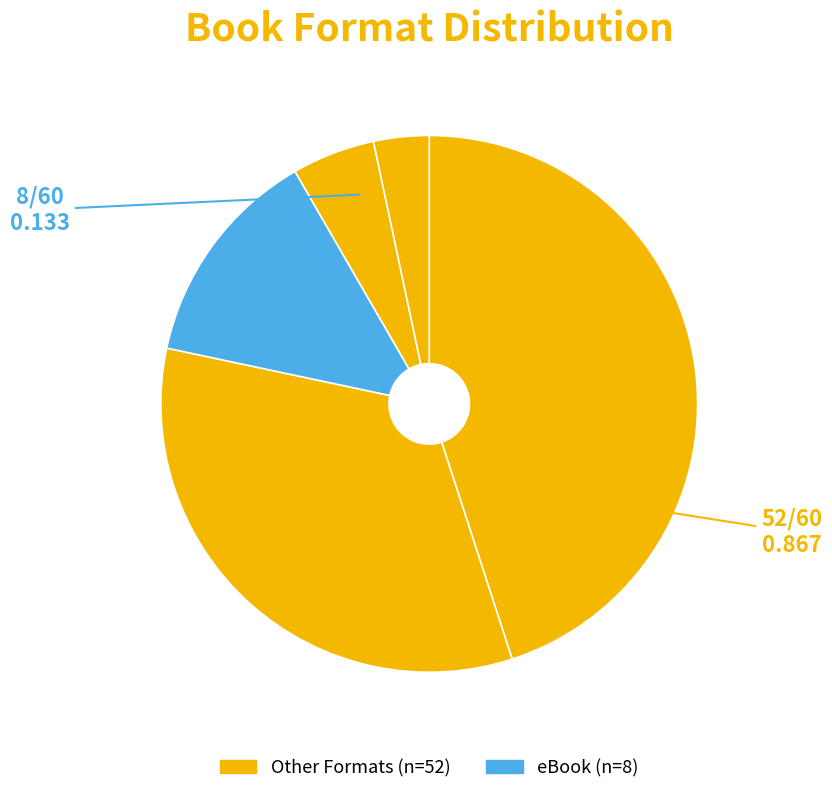

Does any single category account for the majority?

No